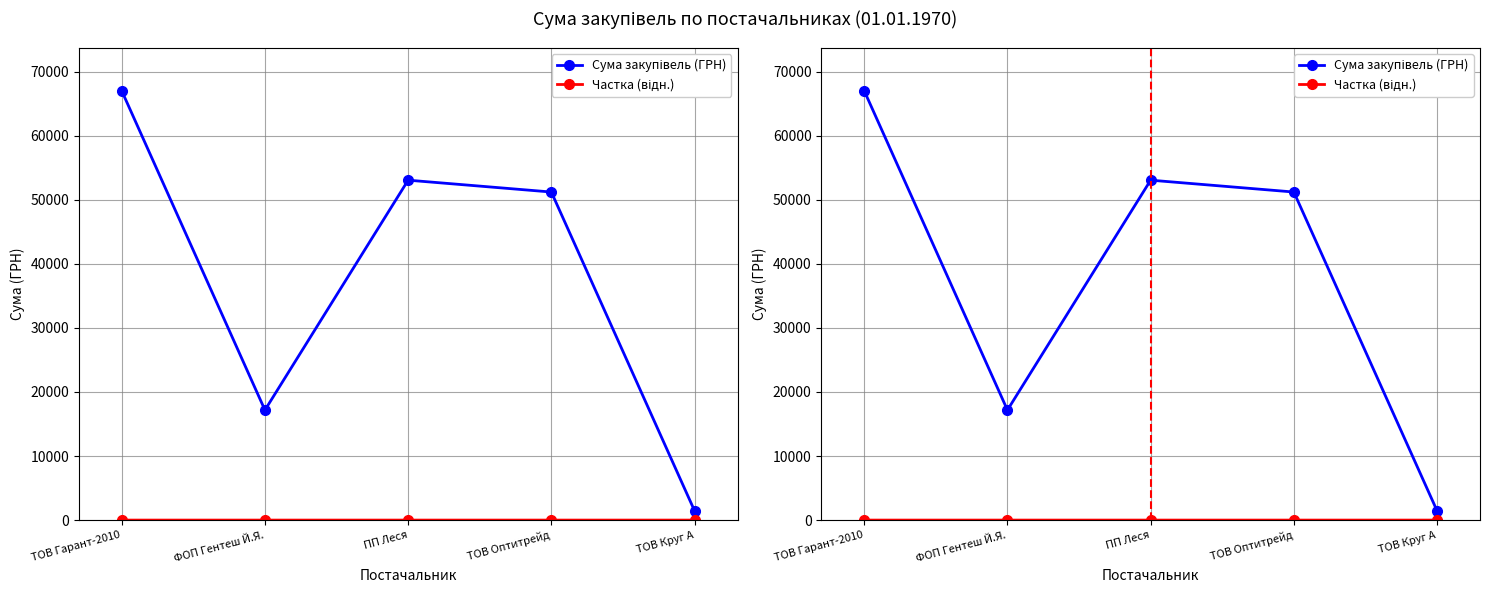

Reading left to right, extract all data points from this chart.

Сума закупівель (ГРН): 66999.9	17172.5	53055.2	51204.7	1459.2
Частка (відн.): 0.1	0.0	0.0	0.0	0.0